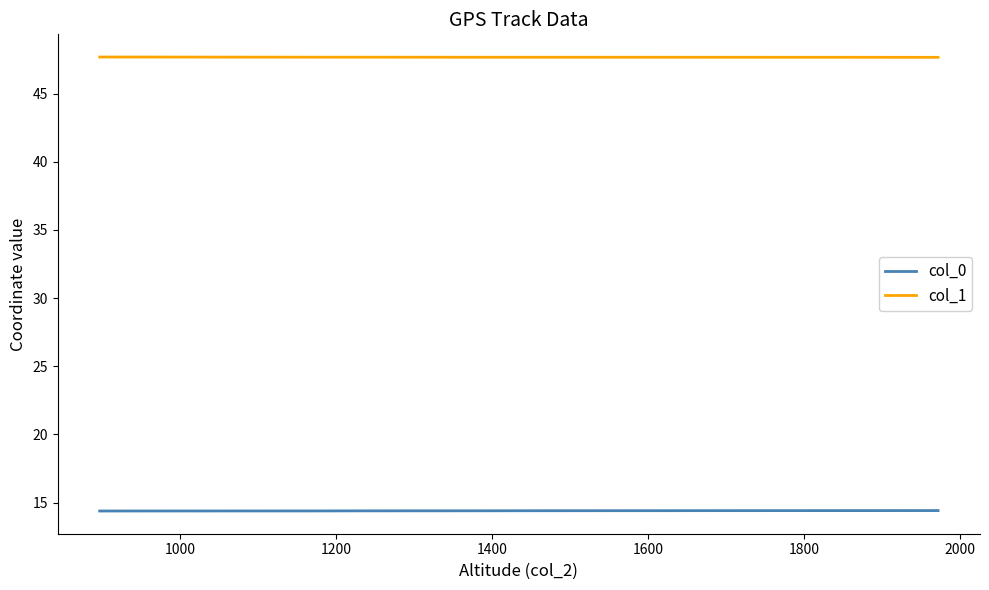

What is the highest value of the col_1 series?

47.7